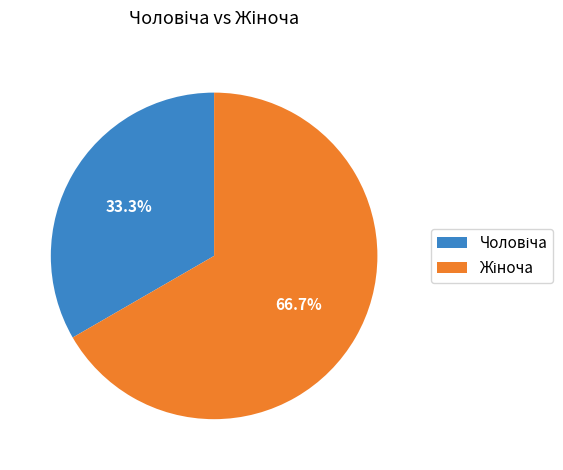

Count the number of slices in the pie.

2